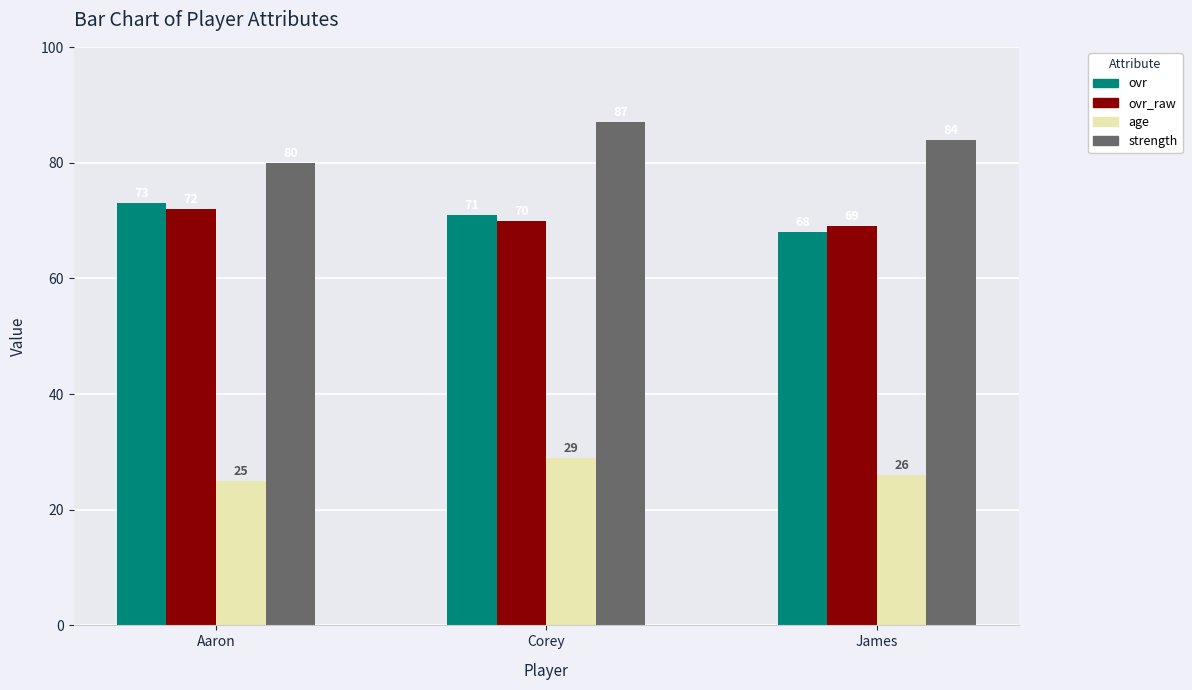

How many groups of bars are there?

3